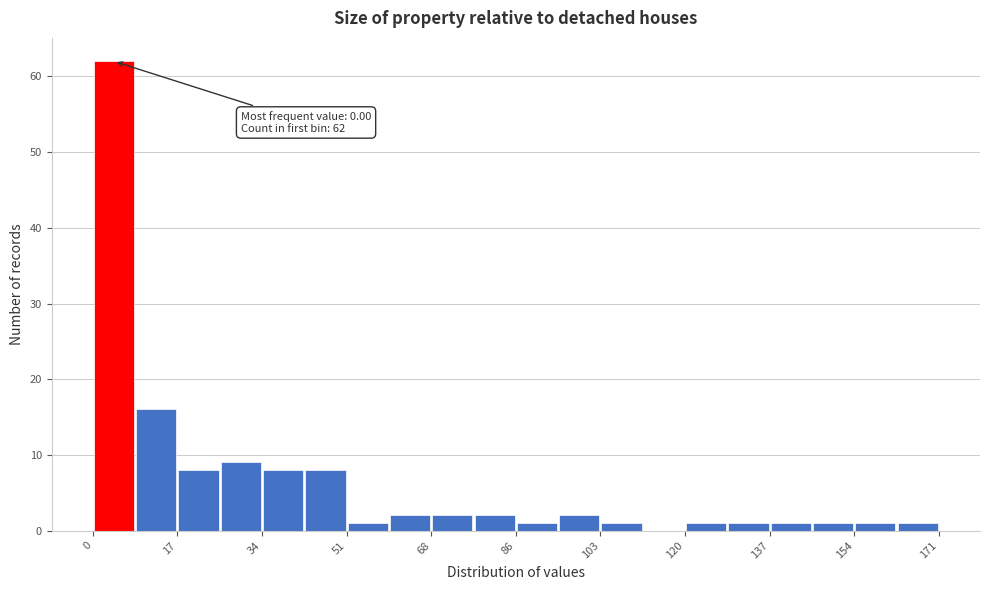

Which range on the x-axis has the tallest bar?

0 to 8